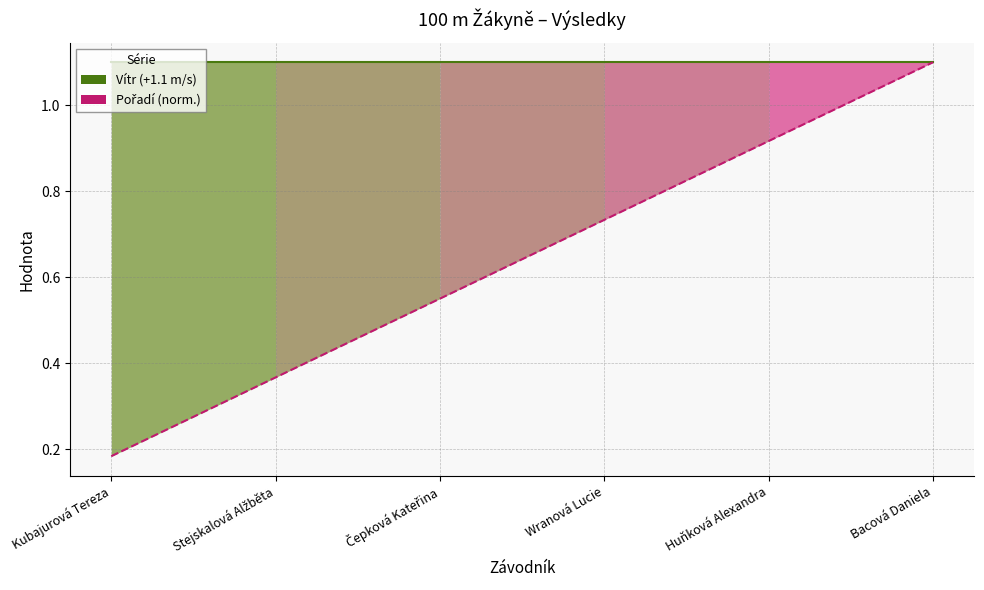

What is the label of the 2nd point from the right?

Huňková Alexandra